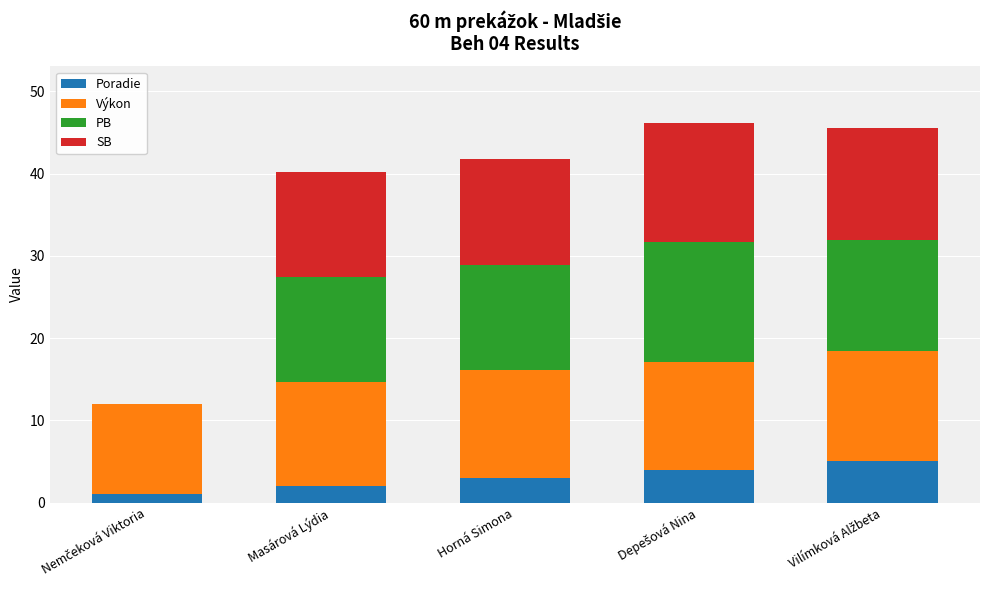

What is the sum of all Poradie values?

15.0